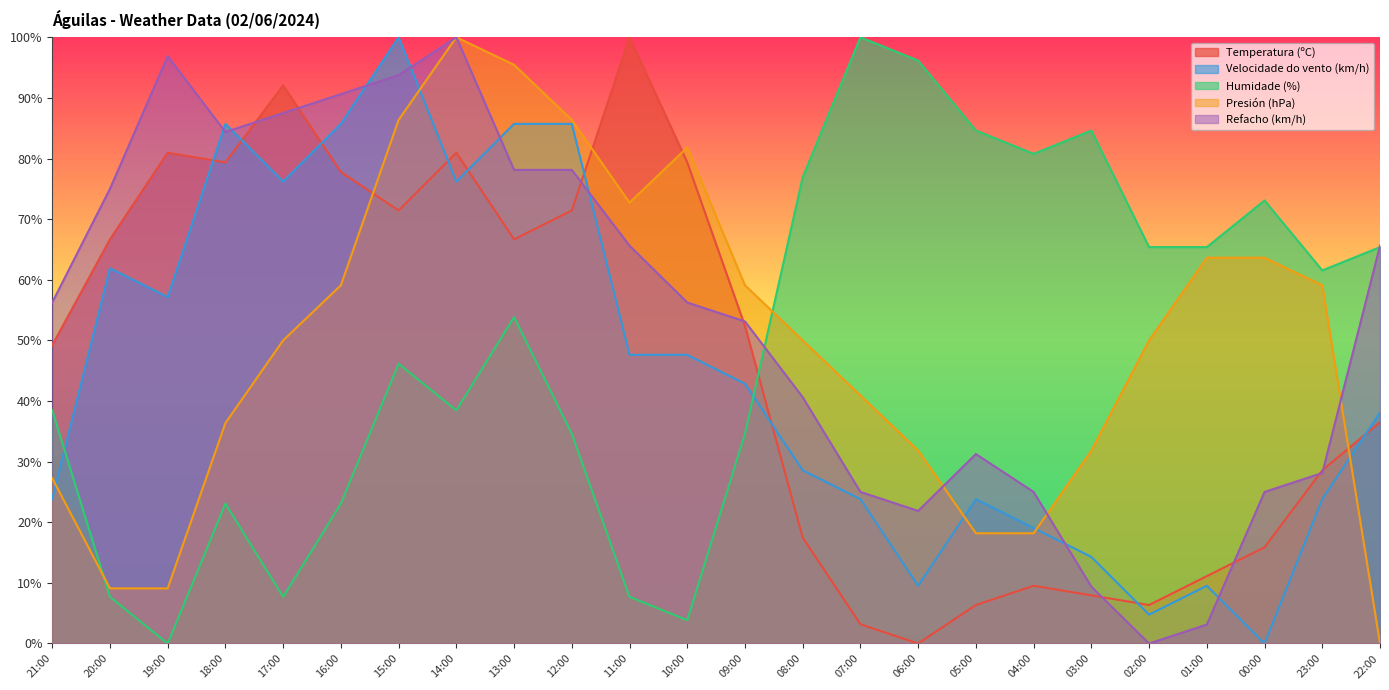

Rank the series at 18:00 from highest to lowest value.

Velocidade do vento (km/h), Refacho (km/h), Temperatura (ºC), Presión (hPa), Humidade (%)